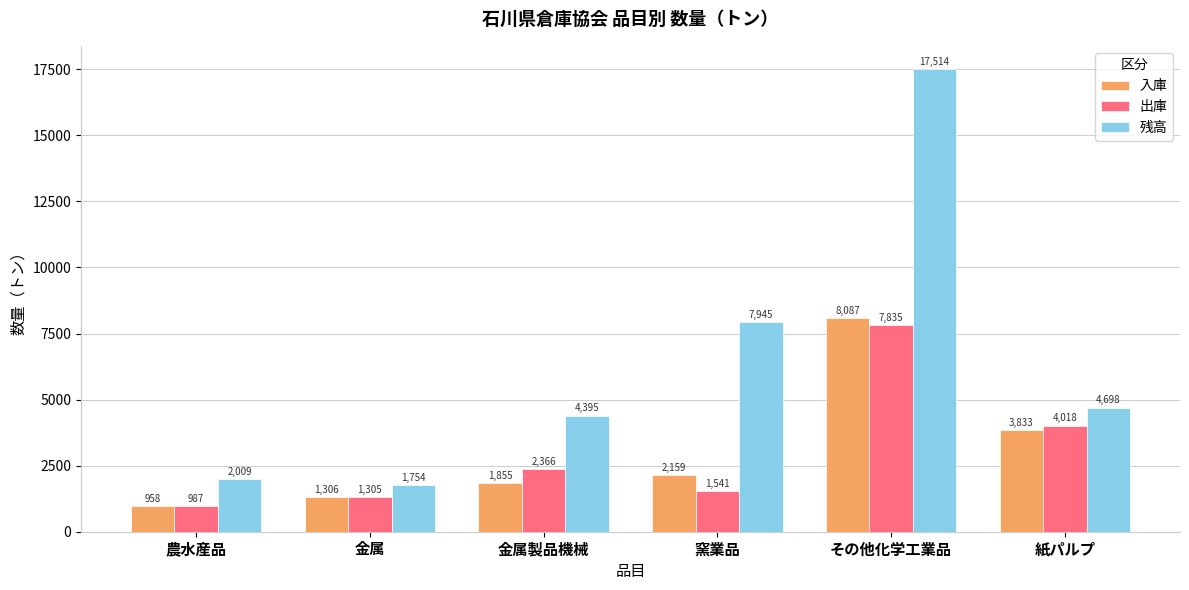

What is the total value across all series at 窯業品?

11645.3